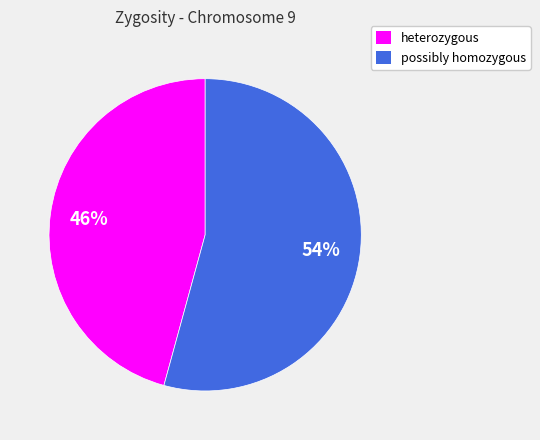

Count the number of slices in the pie.

2